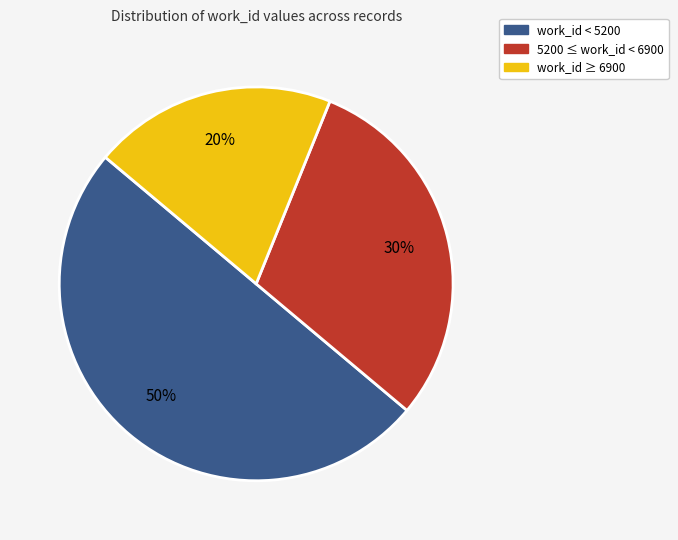

To the nearest percent, what is the average slice percentage?

33%